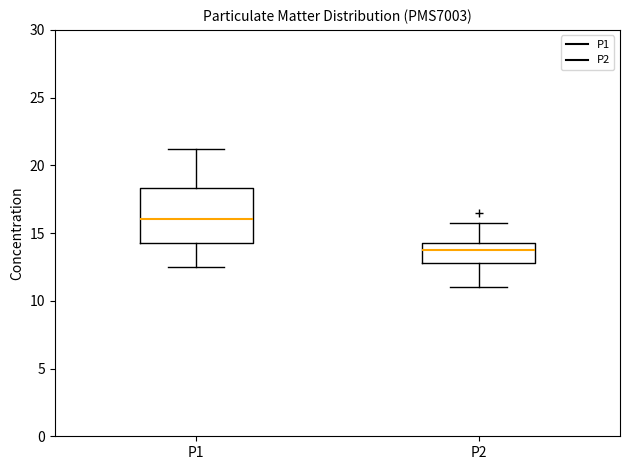

Comparing the boxes themselves (not the whiskers), which one is the tallest?

P1